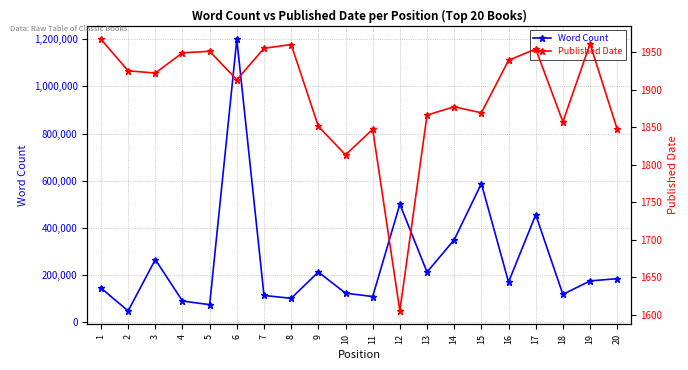

The value of Word Count at 19 is 174269. True or false?

True